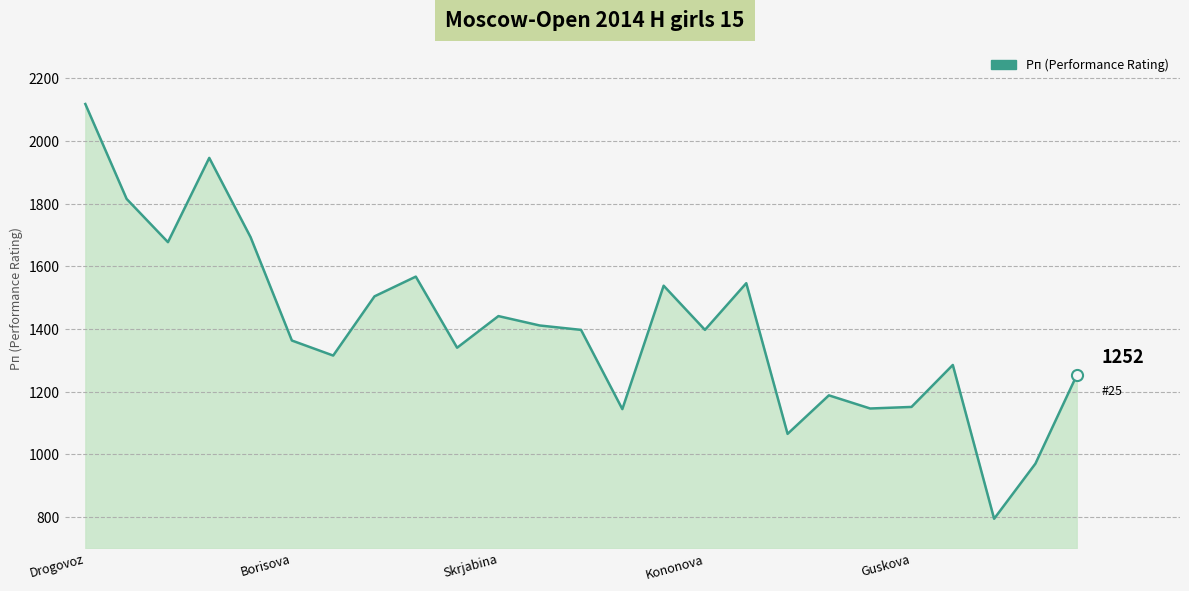

What is the maximum value shown in the chart?

2118